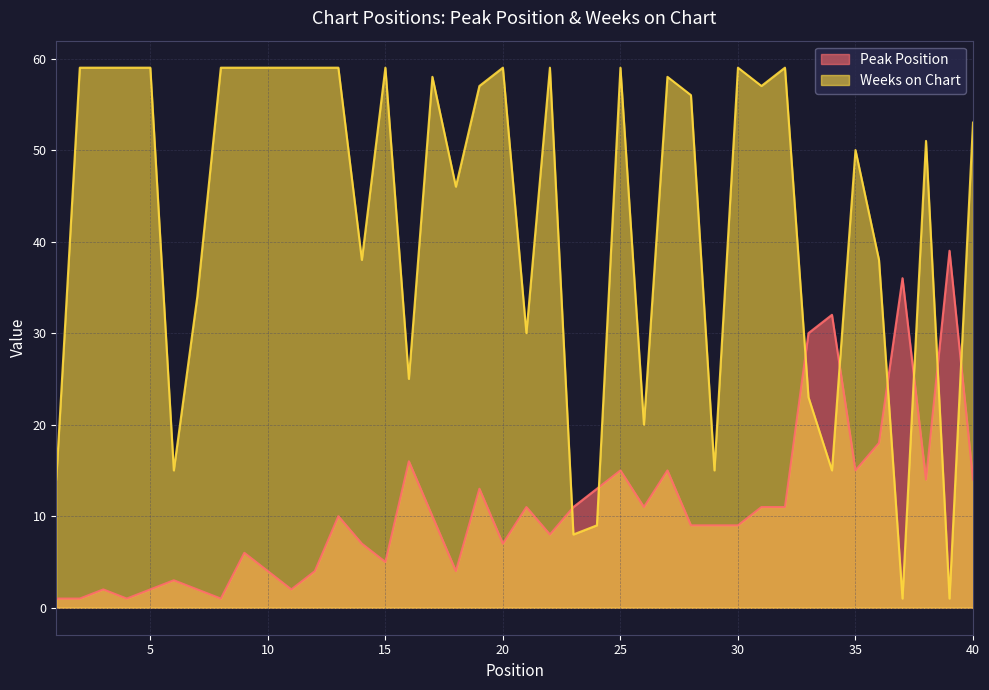

Reading right to left, transcribe all the data shown in this chart.

Peak Position: 14	39	14	36	18	15	32	30	11	11	9	9	9	15	11	15	13	11	8	11	7	13	4	10	16	5	7	10	4	2	4	6	1	2	3	2	1	2	1	1
Weeks on Chart: 53	1	51	1	38	50	15	23	59	57	59	15	56	58	20	59	9	8	59	30	59	57	46	58	25	59	38	59	59	59	59	59	59	34	15	59	59	59	59	14